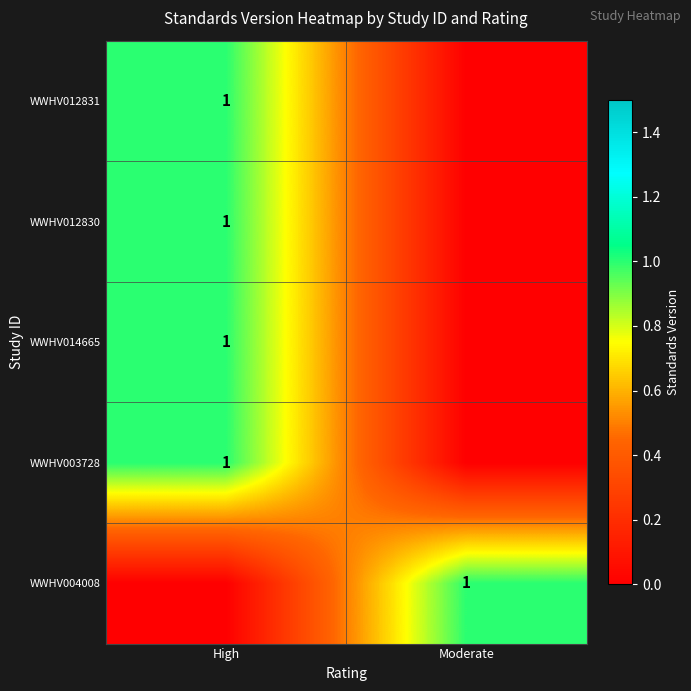

True or false: WWHV014665 has a value of 1 at High.

True